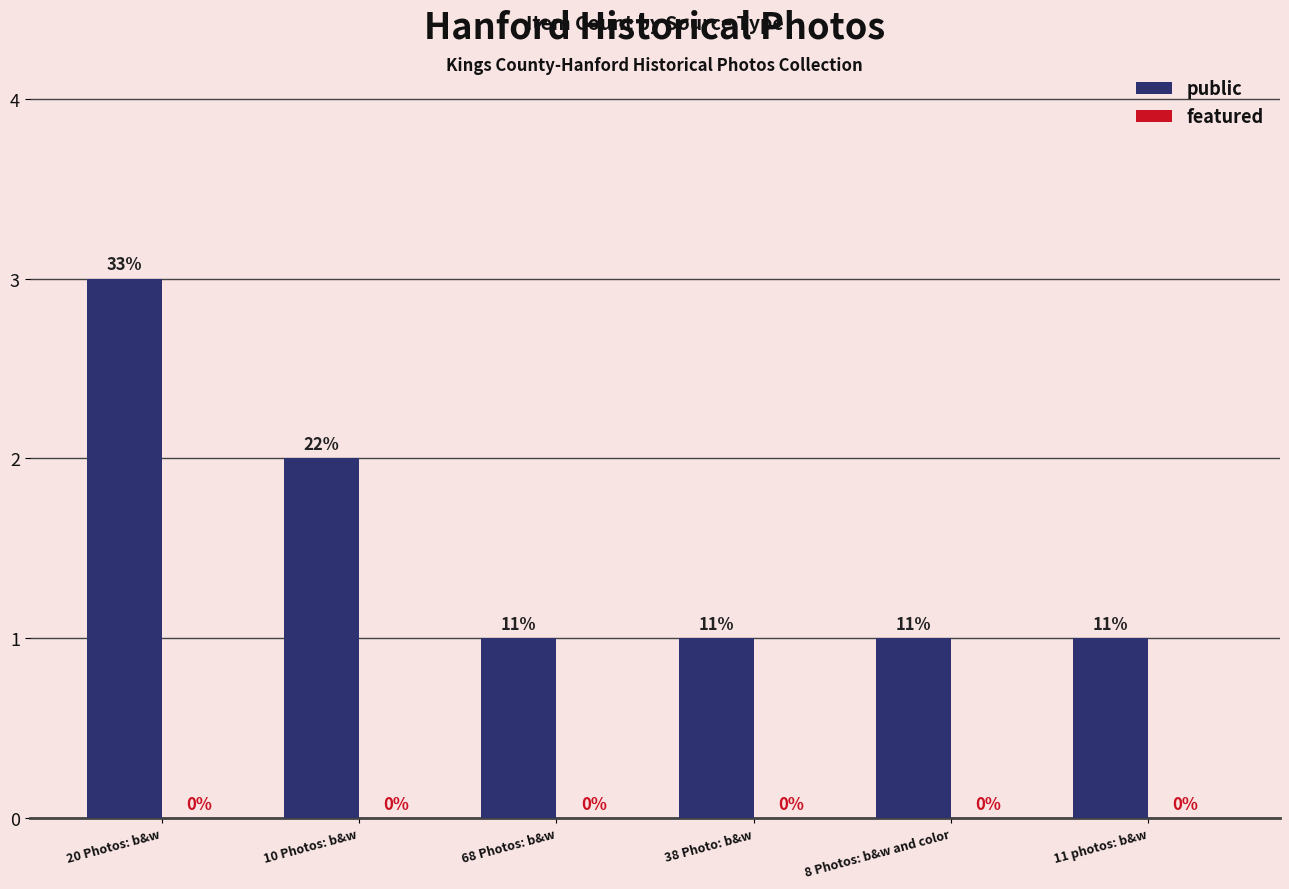

What is the greatest value displayed?

3